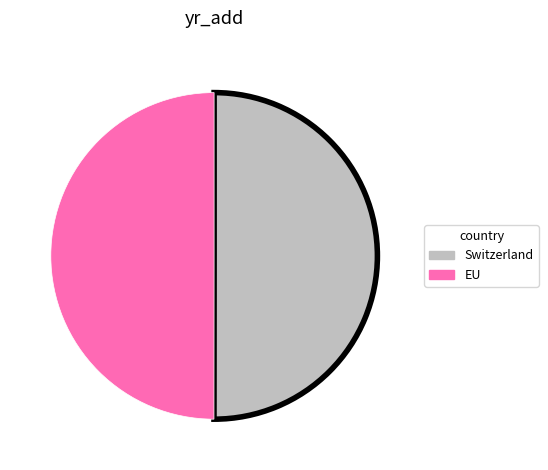

True or false: Switzerland accounts for 50% of the total.

True